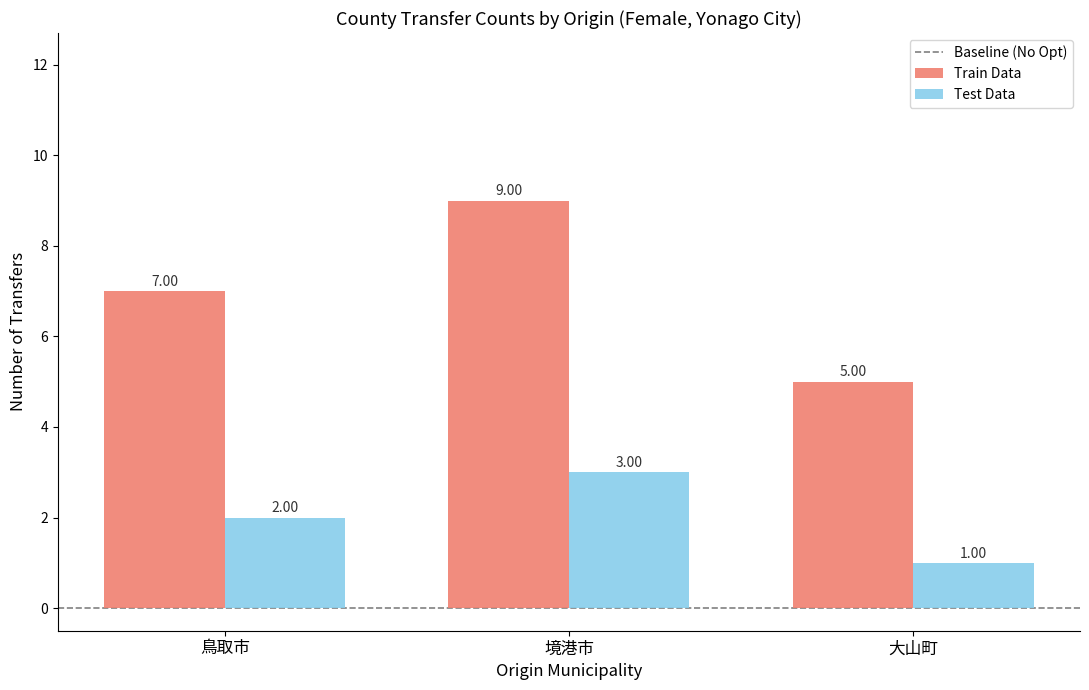

What is the greatest value displayed?

9